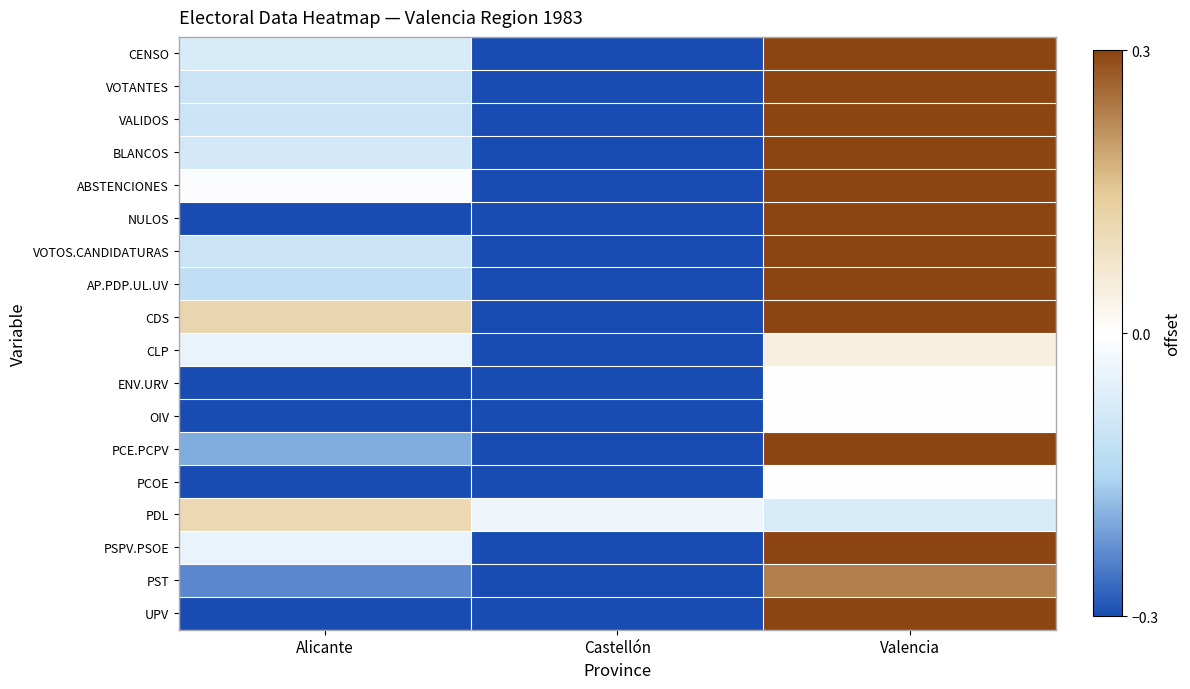

Which has a higher value, Alicante or Castellón?

Alicante